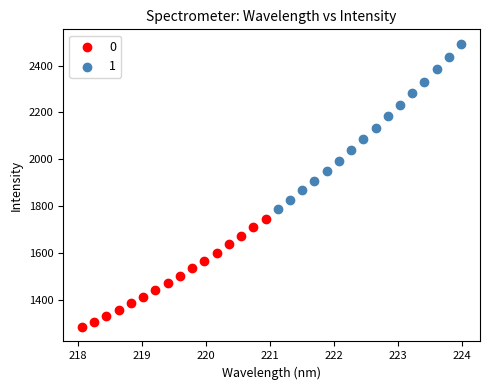

Which series has the largest Y range (max minus min)?

1